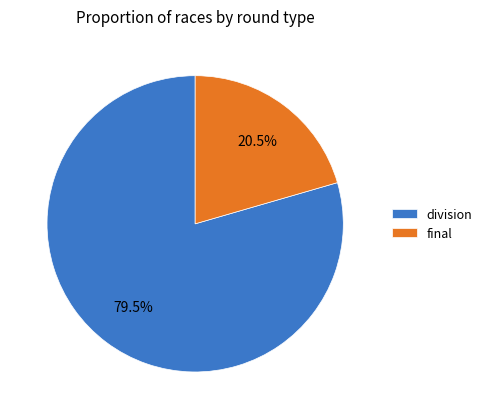

How much of the chart is everything except division?

20.5%